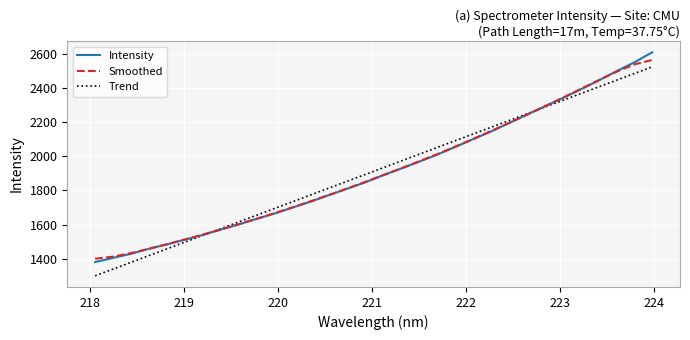

Which series has the widest spread of values?

Intensity